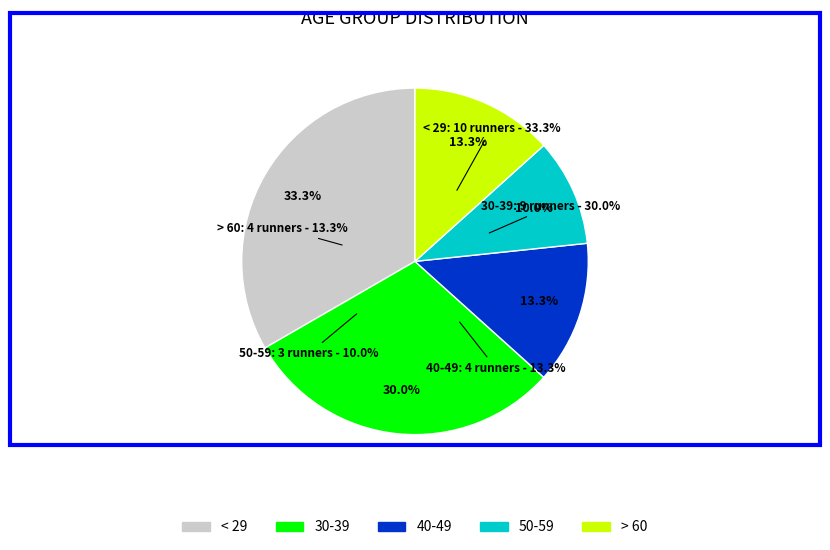

Does < 29 represent more than half of the total?

No